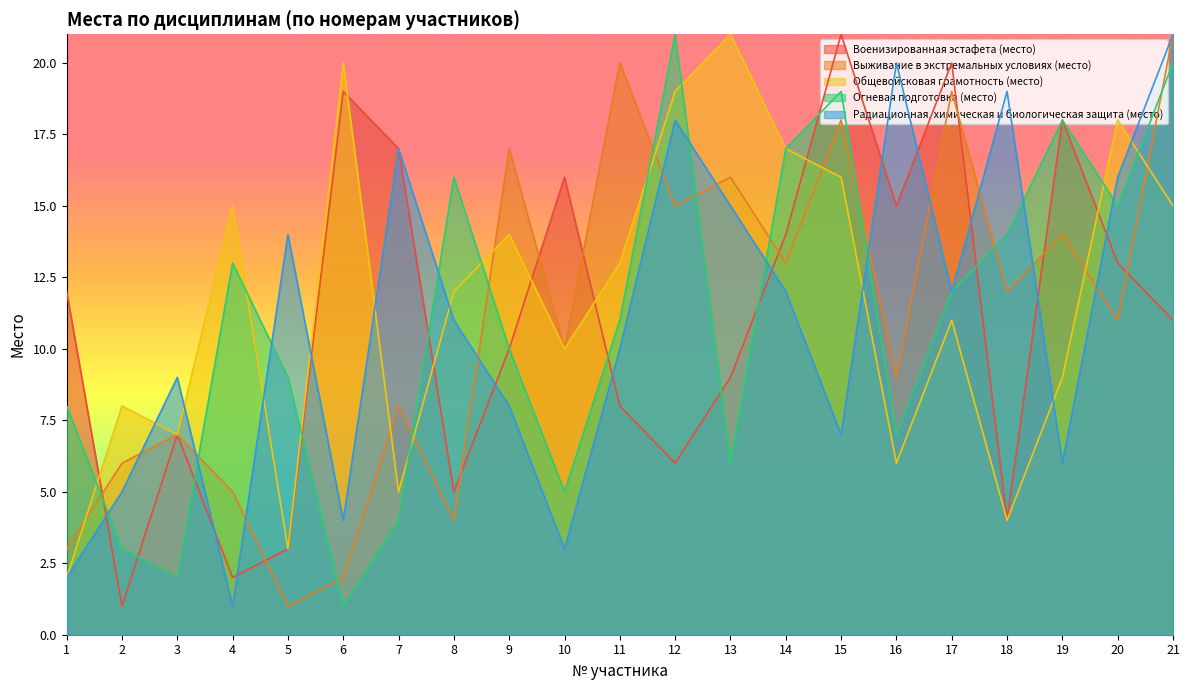

Between 9 and 16, which series saw the biggest shift?

Радиационная, химическая и биологическая защита (место)